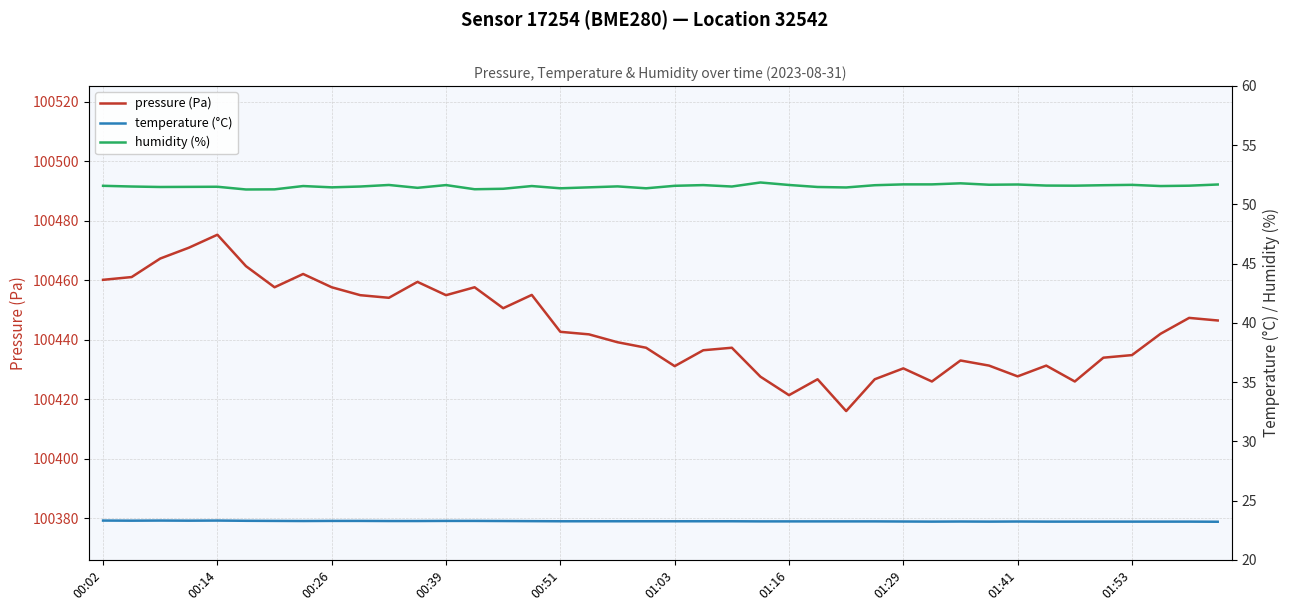

True or false: humidity (%) and pressure (Pa) cross at least once.

False